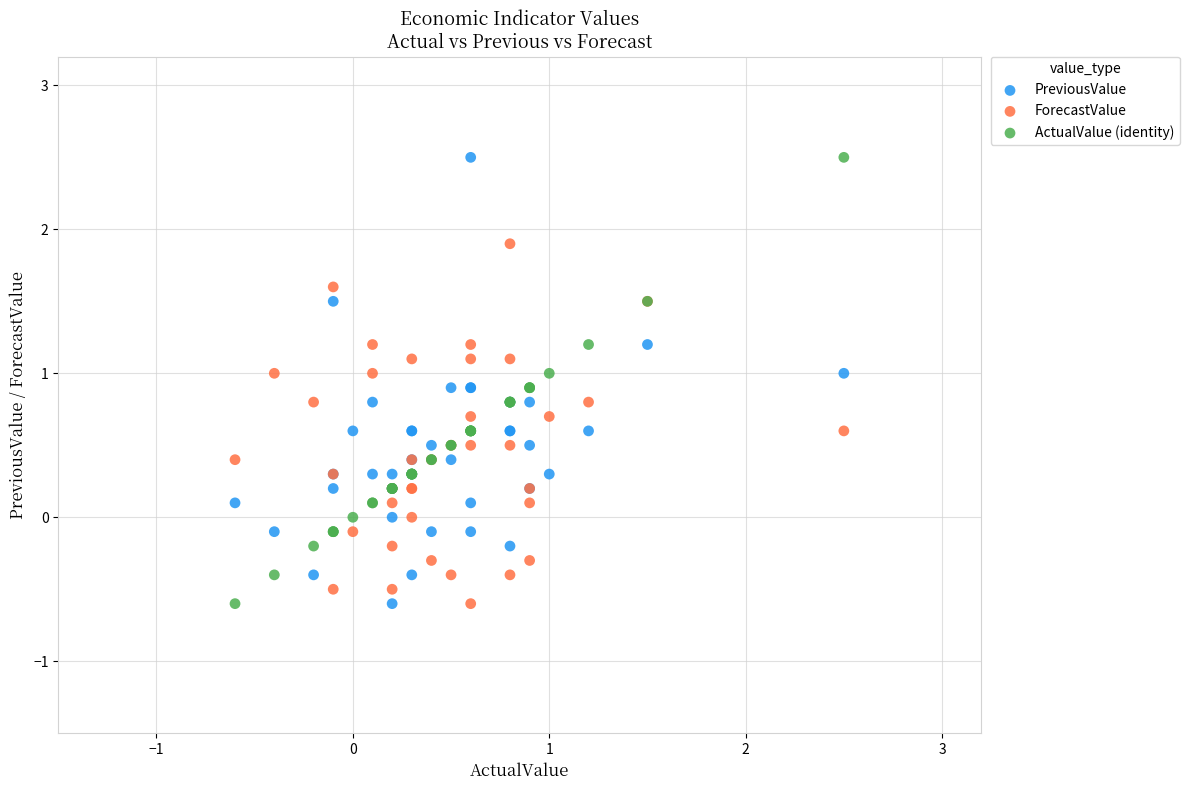

What is the X range (max minus min) for the scatter plot?

3.1